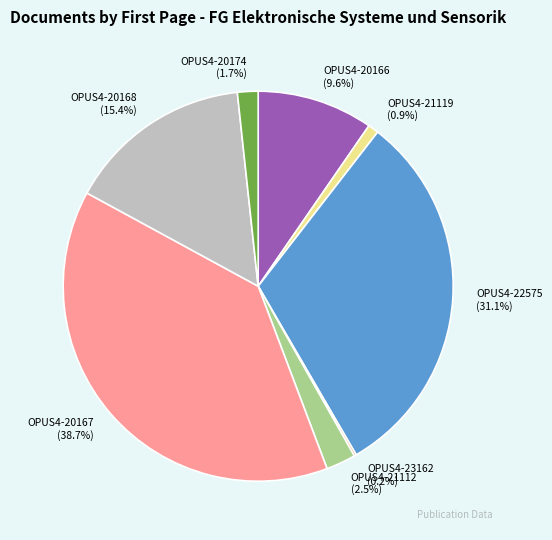

What is the ratio of the value at OPUS4-21112 to the value at OPUS4-21119?

2.8